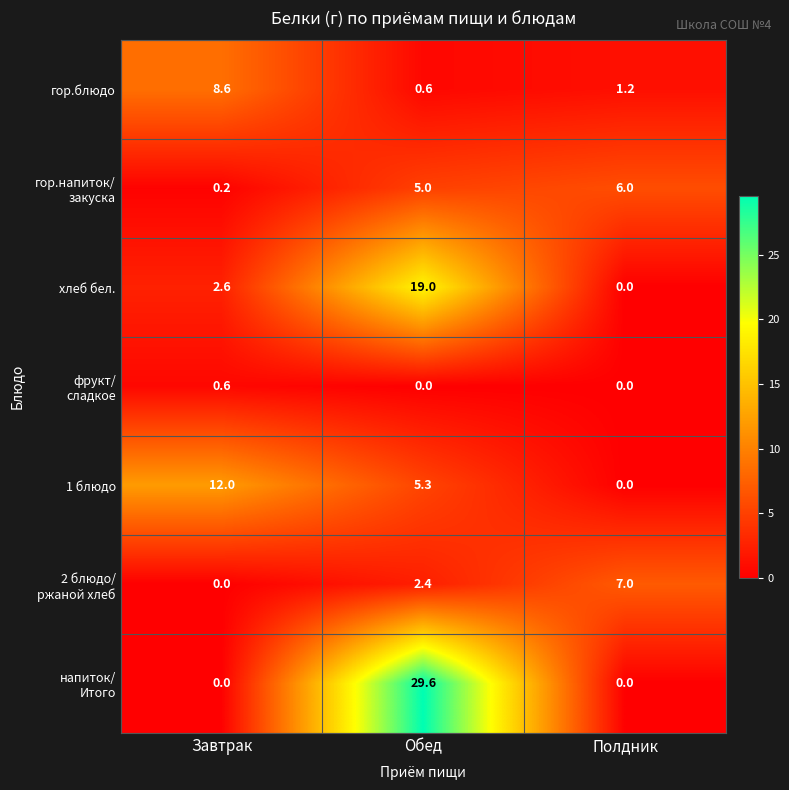

What is the difference between the 1 блюдо values at Завтрак and Обед?

6.7